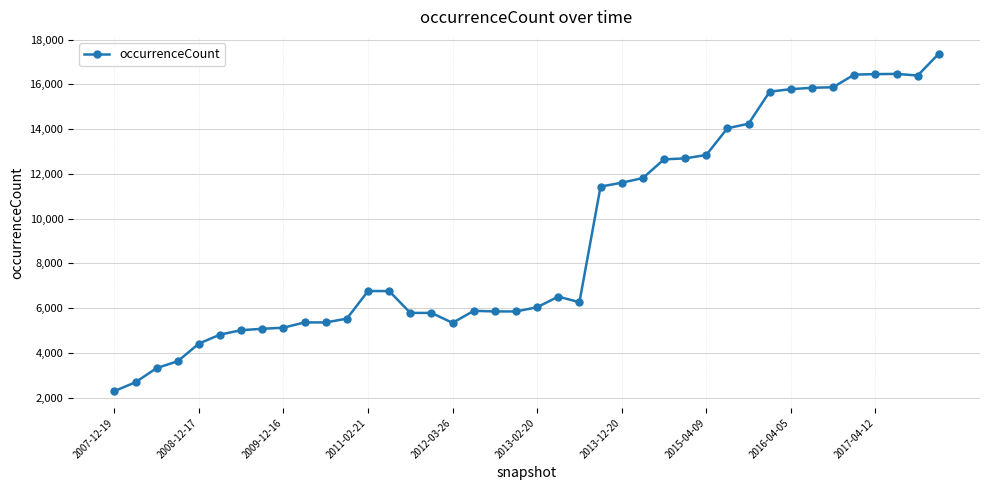

What is the smallest value displayed?

2288